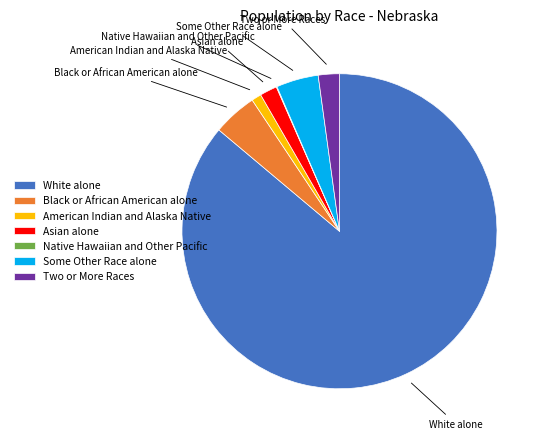

Which category has the biggest portion of the pie?

White alone